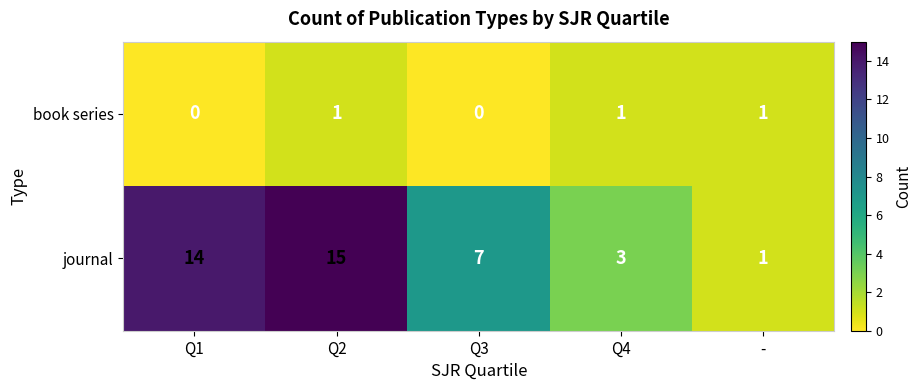

At which category is the sum across all series the highest?

Q2